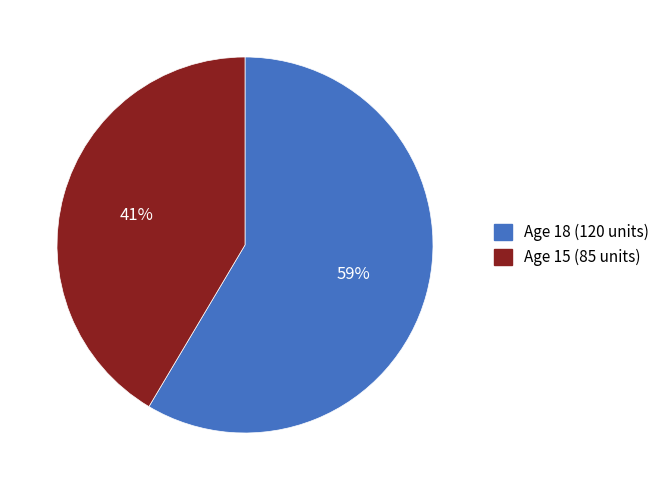

Which slice is the largest?

Age 18 (120 units)